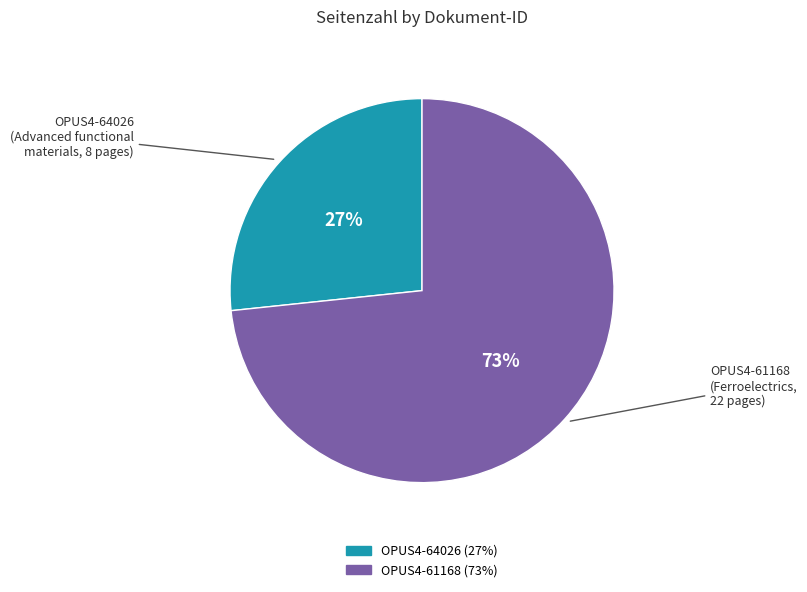

Does OPUS4-64026 account for over 50% of the chart?

No